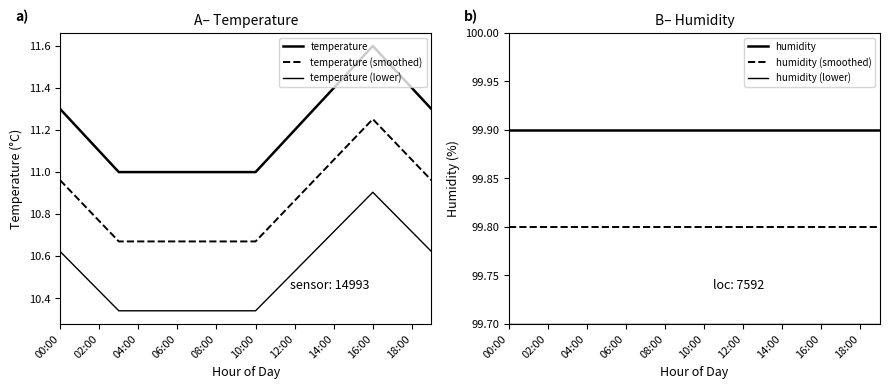

Count the number of data series in this chart.

6